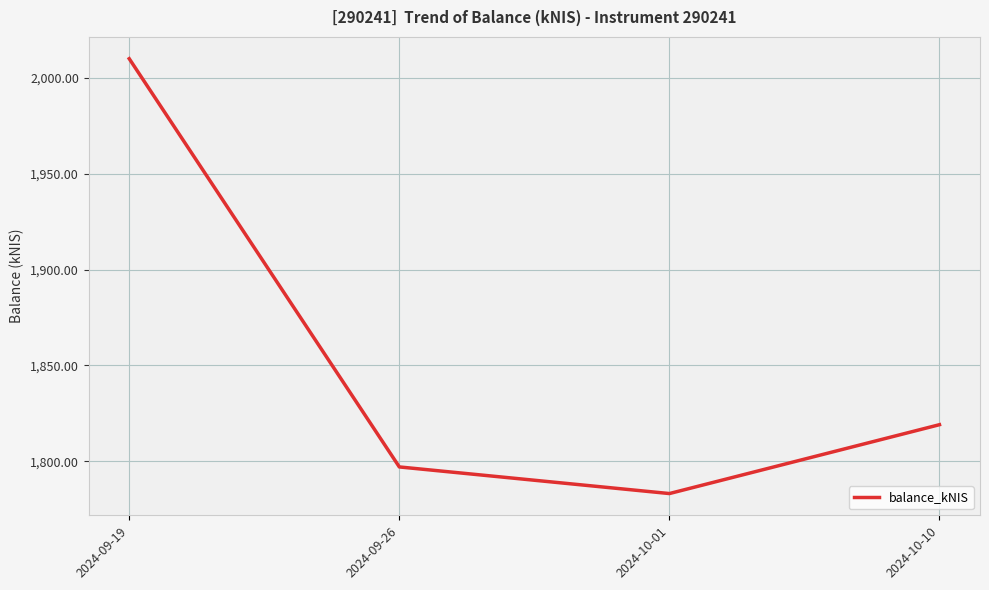

What is the change in value from 2024-10-01 to 2024-10-10?

+35.9